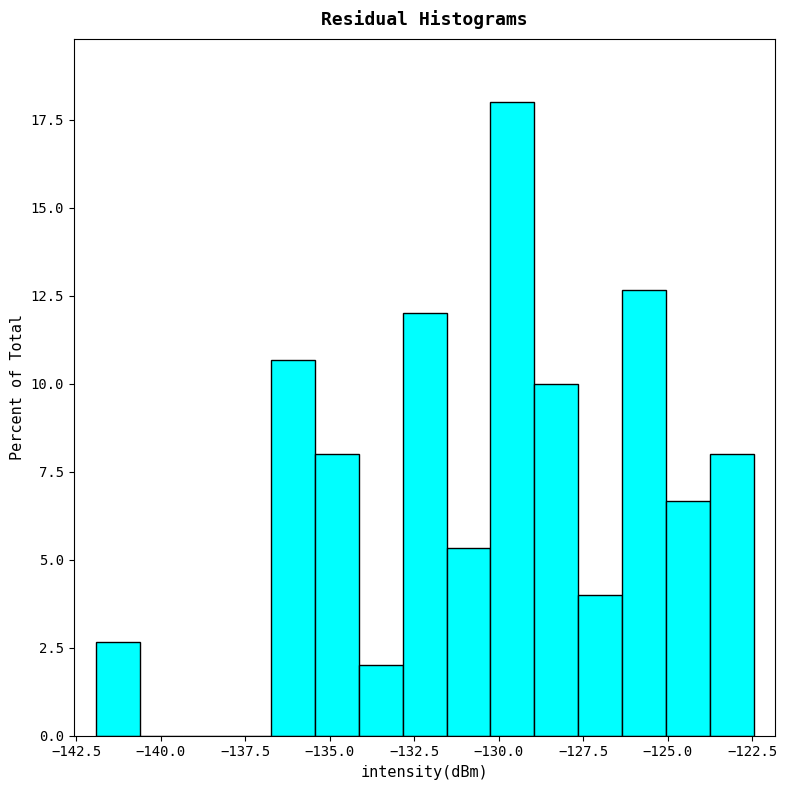

Around what value on the x-axis is the tallest bar? Give the approximate position of its centre, as read against the axis.

-129.5